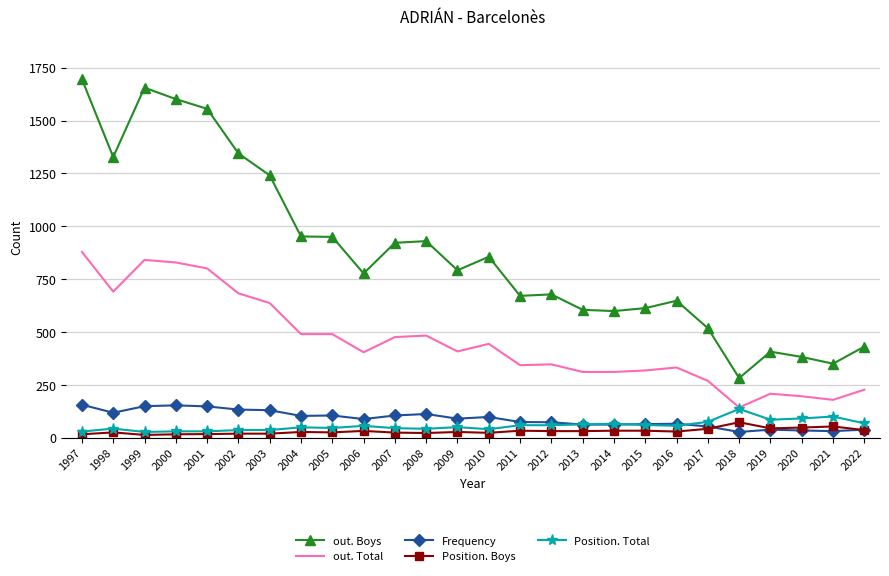

Which series has the largest range (max minus min)?

out. Boys